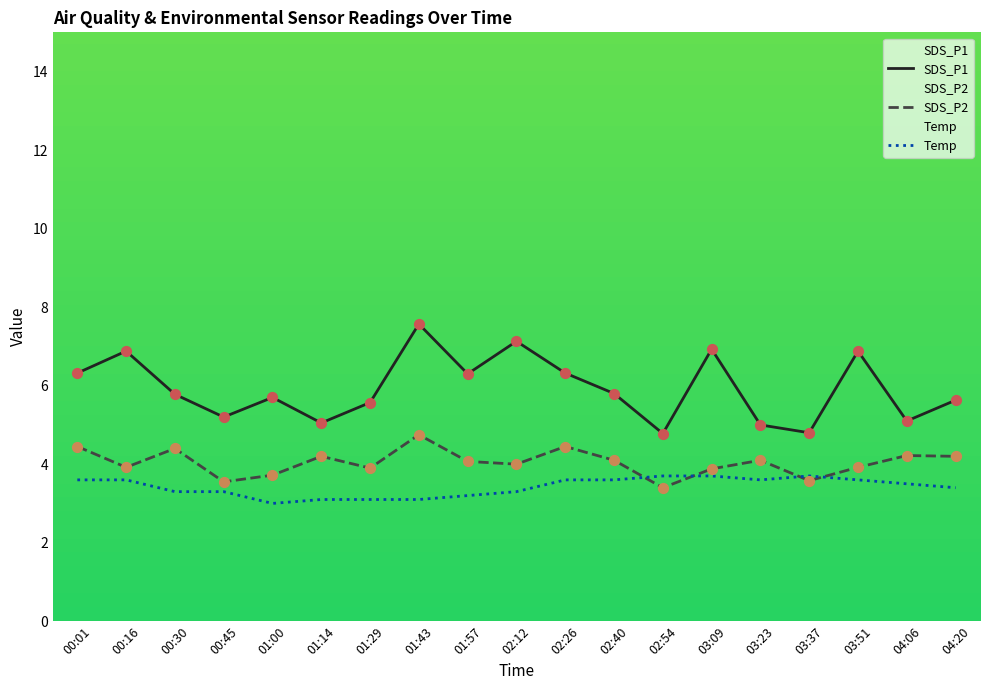

What are all the series names shown in the legend?

SDS_P1, SDS_P2, Temp